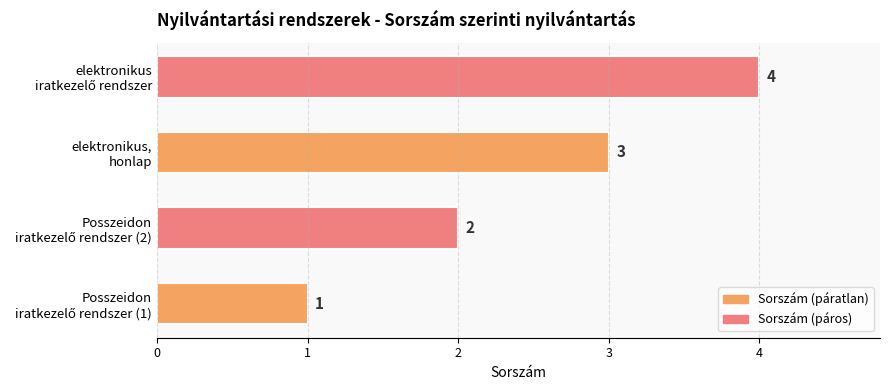

How many values are between 2 and 4?

3